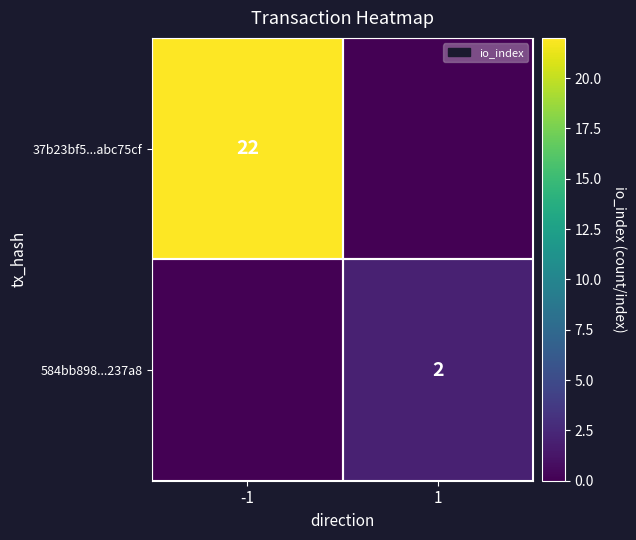

Is the value of 584bb898...237a8 at 1 greater than the value of 37b23bf5...abc75cf at -1?

No